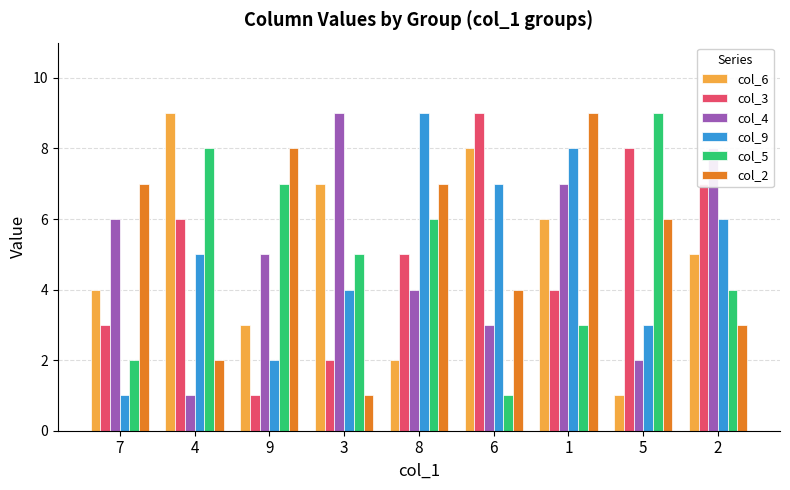

How many categories are shown in the chart?

9